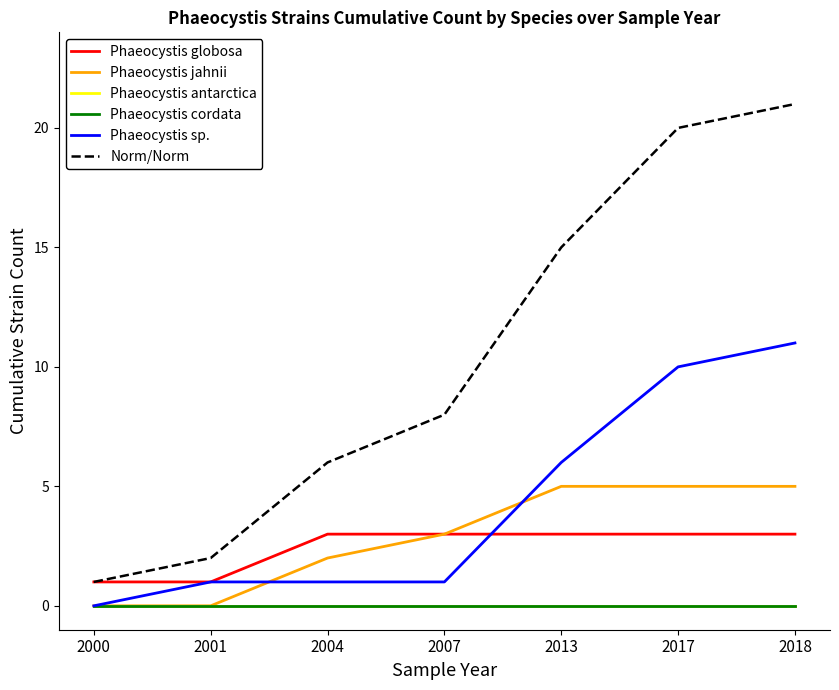

What is the spread (max minus min) of values at 2013?

15